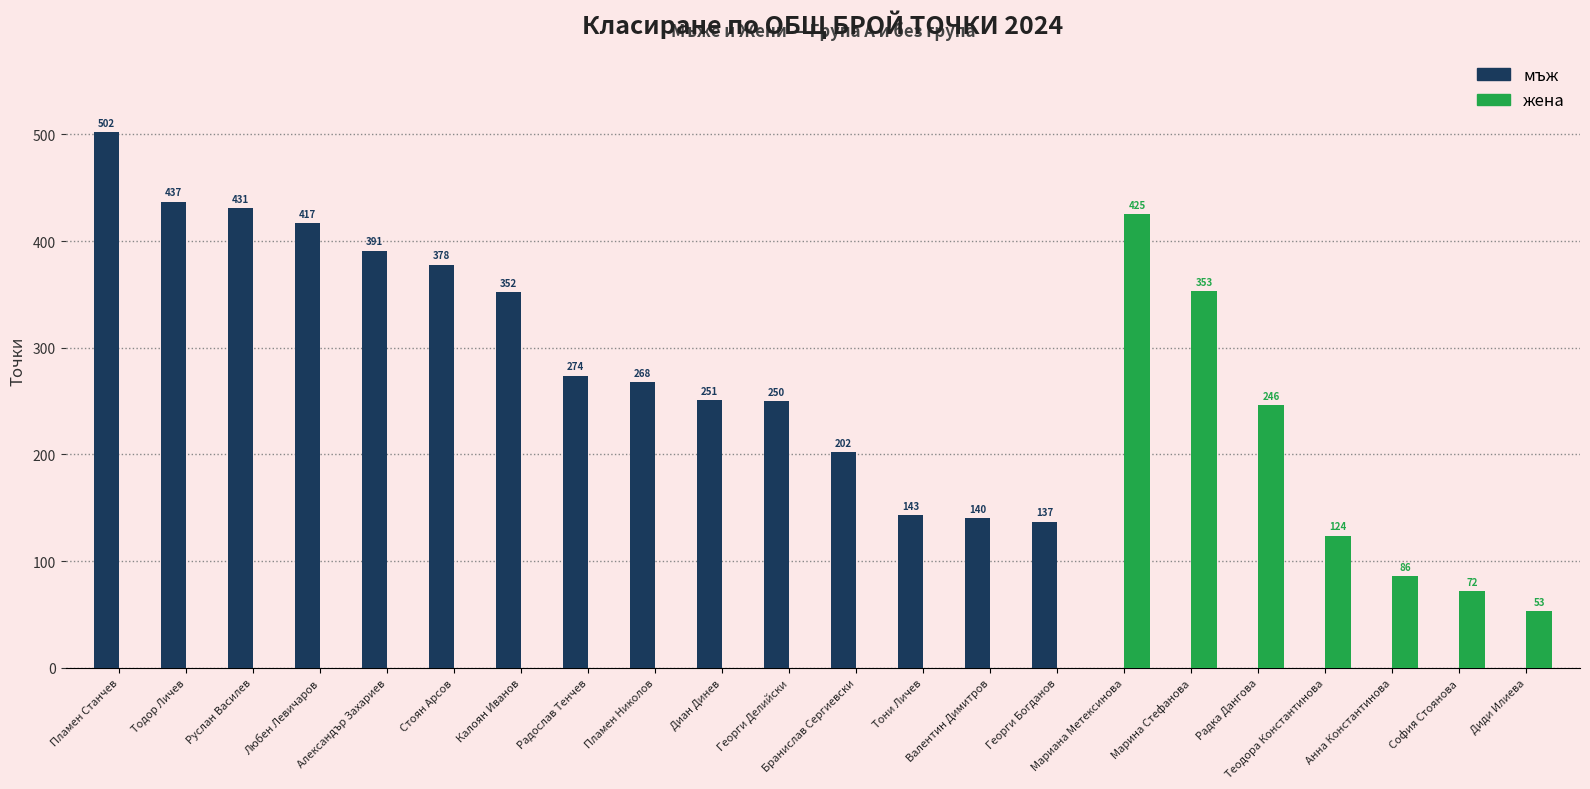

What is the maximum value shown in the chart?

502